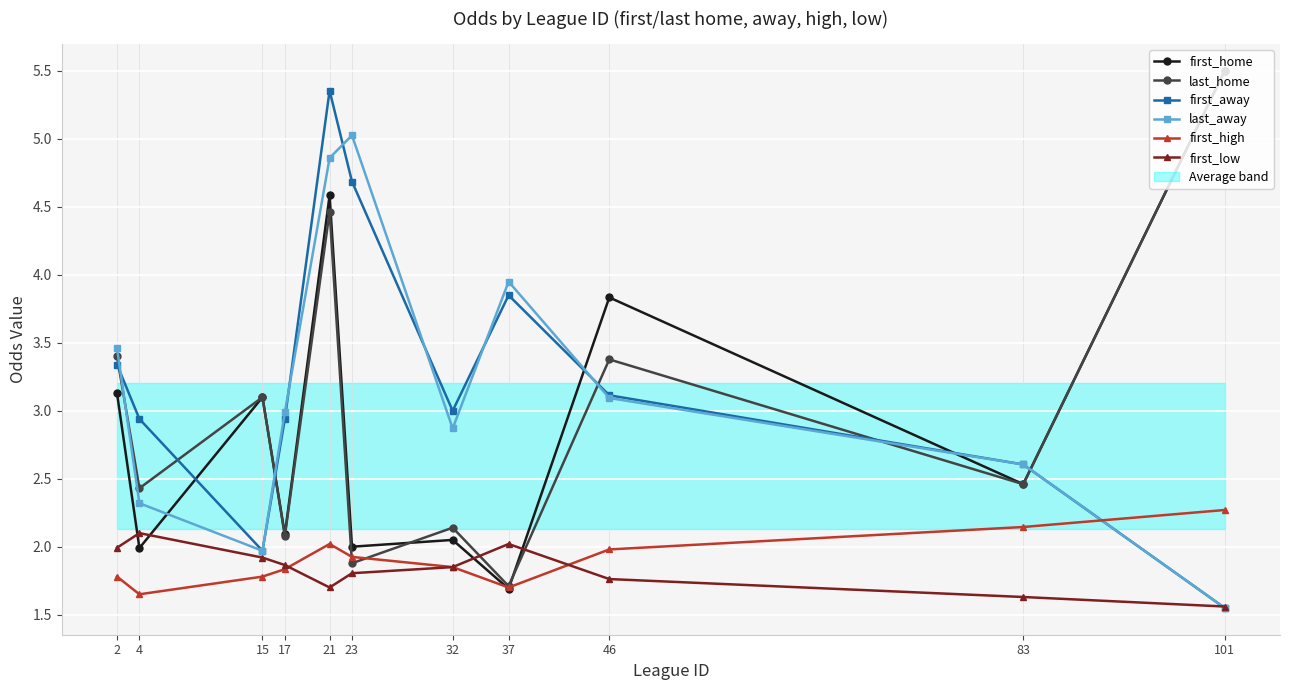

At how many categories does at least one series exceed 4?

3